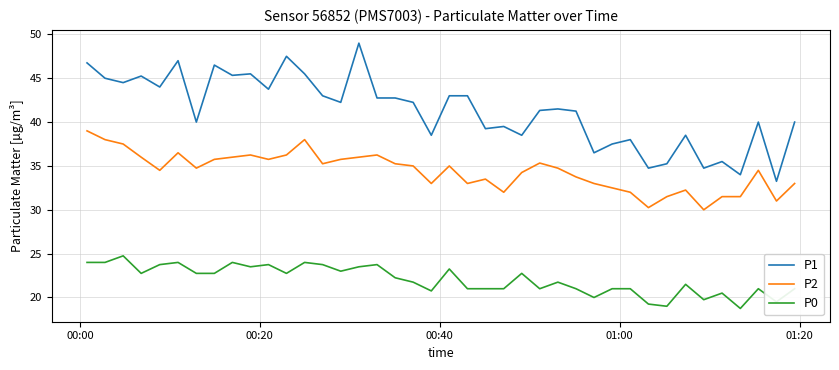

What is the minimum value shown in the chart?

18.8